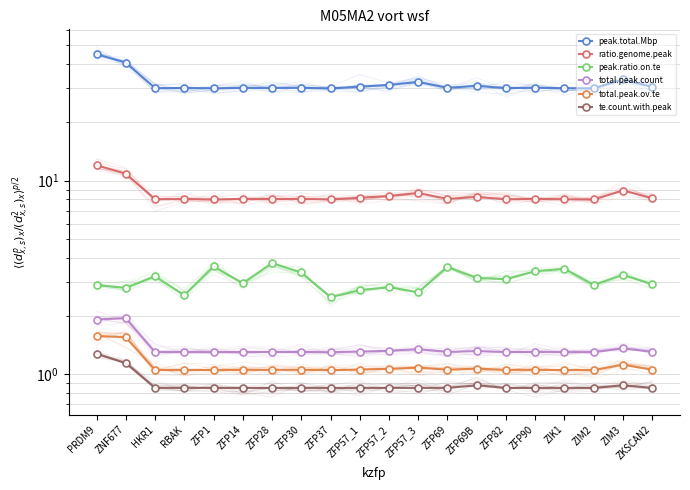

Between RBAK and ZFP57_1, which is larger?

ZFP57_1